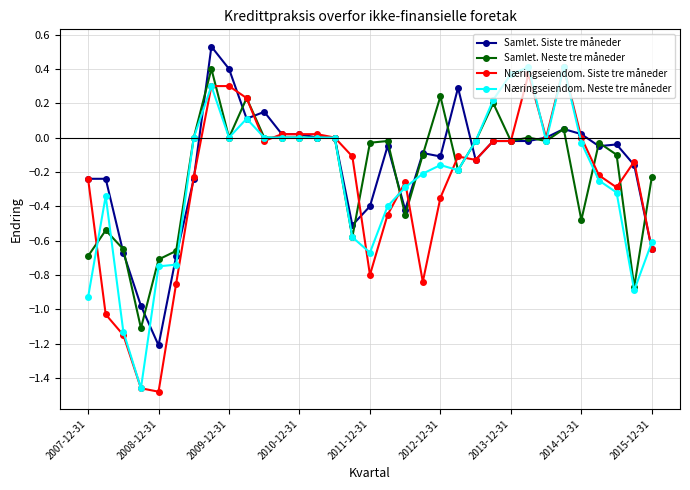

List the series in order of their overall mean, highest first.

Samlet. Siste tre måneder, Samlet. Neste tre måneder, Næringseiendom. Neste tre måneder, Næringseiendom. Siste tre måneder